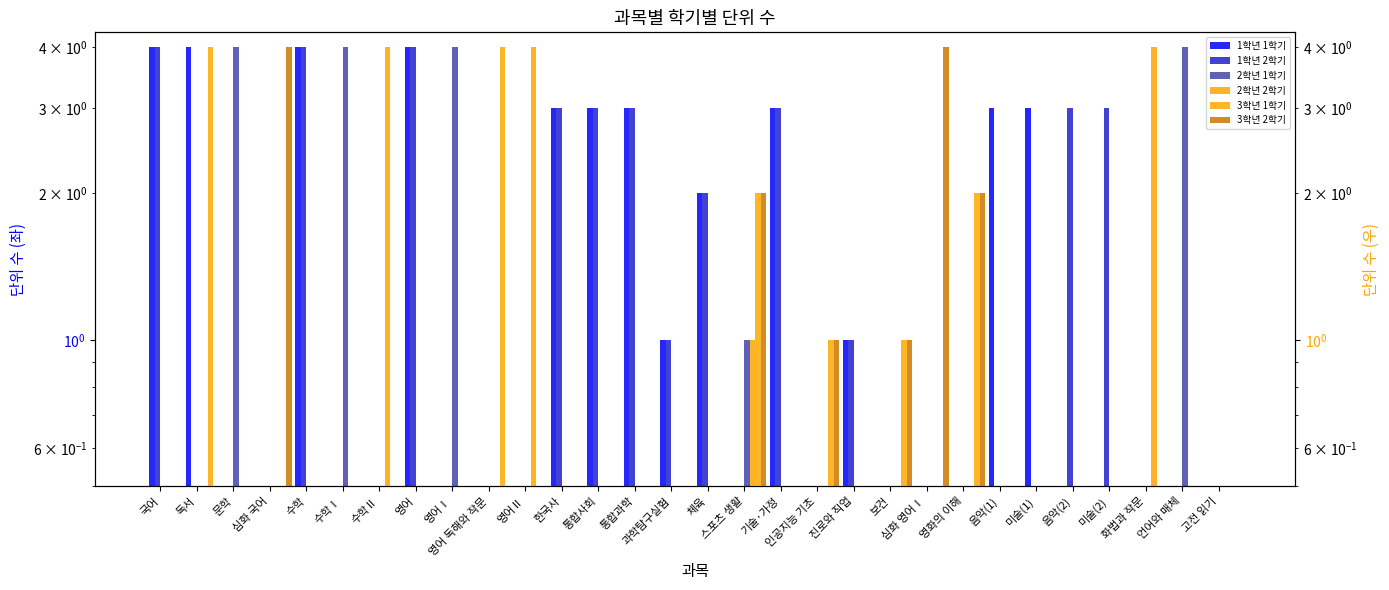

What value does the 3학년 2학기 series have at 영화의 이해?

4